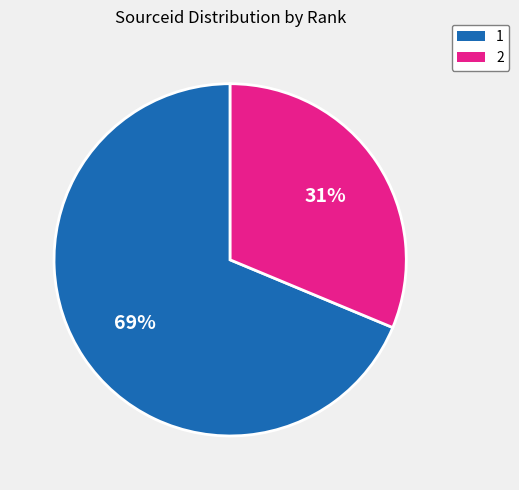

What percentage is the 1 slice, to the nearest percent?

69%